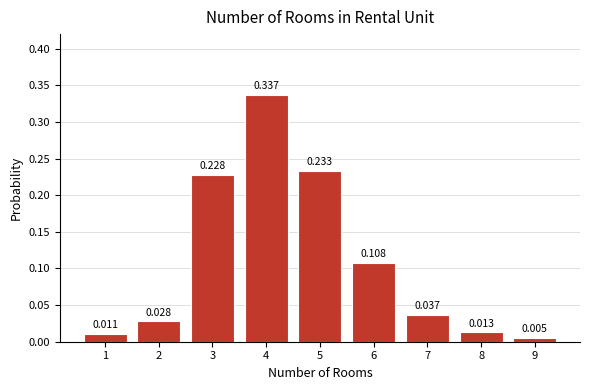

How many bars are there in total?

9